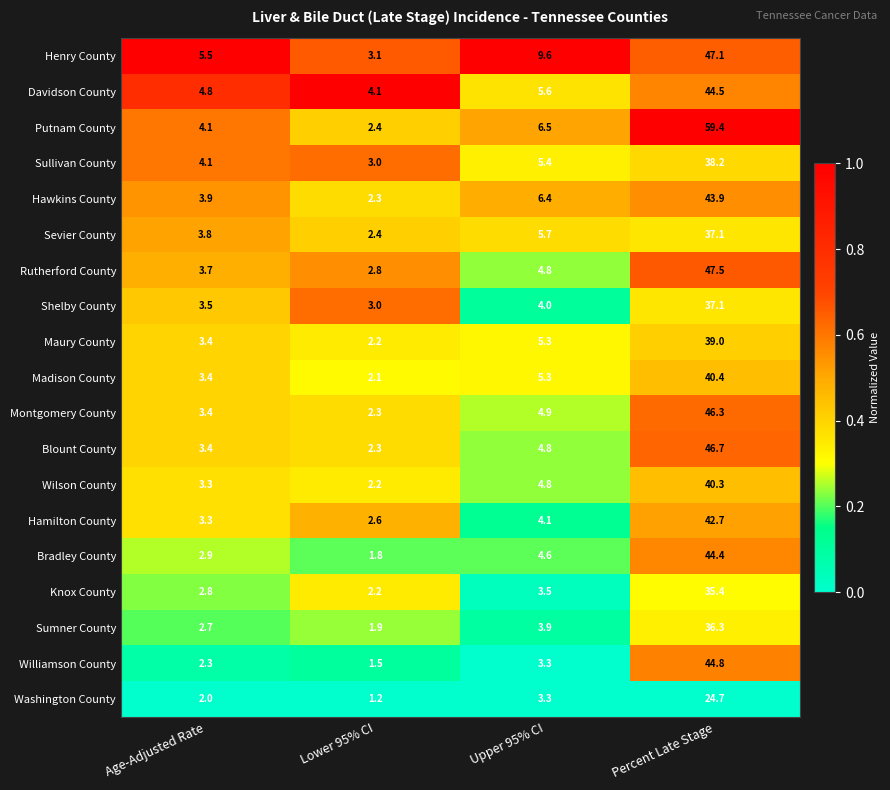

At which category is the sum across all series the highest?

Percent Late Stage